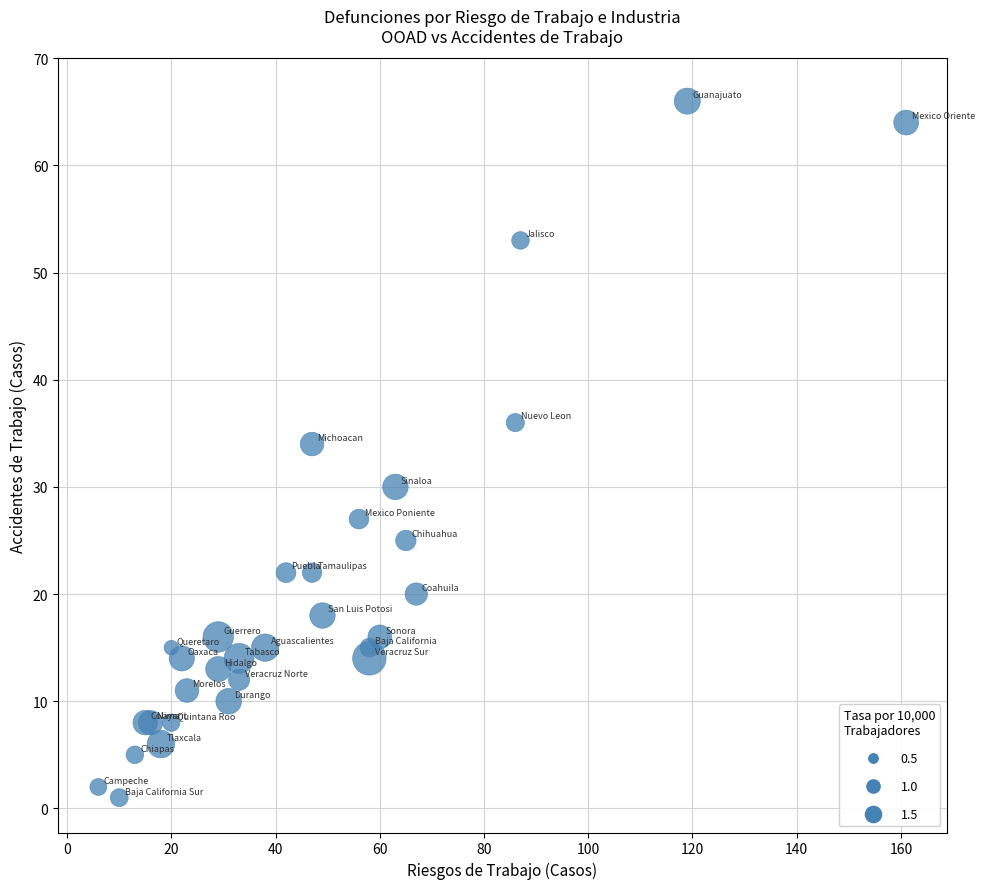

What Y value in the scatter plot is closest to 33?

34